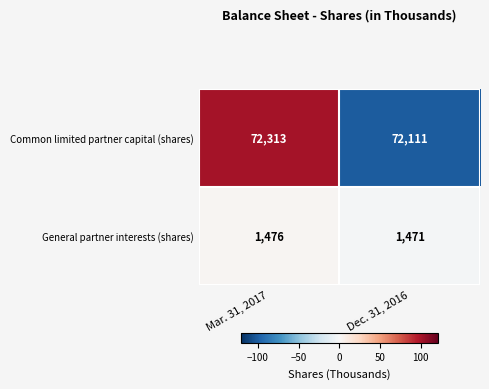

What is the sum of the Common limited partner capital (shares) values at Mar. 31, 2017 and Dec. 31, 2016?

144424